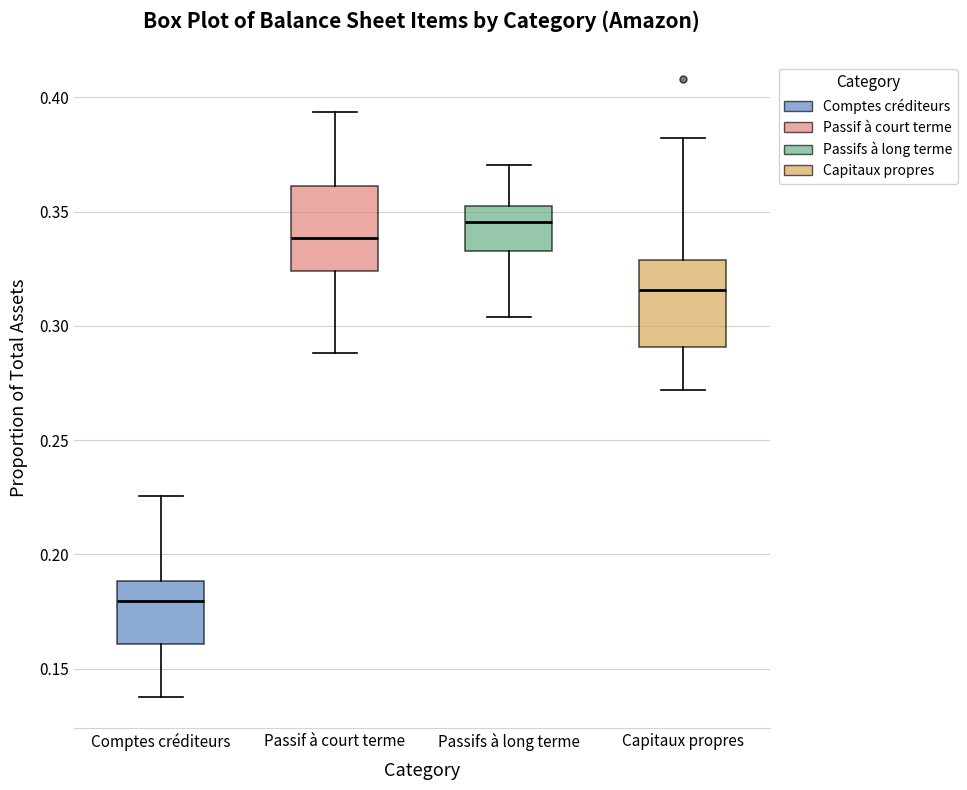

Reading left to right, transcribe this box plot: for each box, give where its median line is, the range the box spans, and where its two whiskers end, as read against the y-axis. The values are not printed on the chart, so give them approximately, as read against the axis.

Comptes créditeurs: median 0.180, box 0.160 to 0.190, whiskers 0.140 to 0.225
Passif à court terme: median 0.340, box 0.325 to 0.360, whiskers 0.290 to 0.395
Passifs à long terme: median 0.345, box 0.335 to 0.355, whiskers 0.305 to 0.370
Capitaux propres: median 0.315, box 0.290 to 0.330, whiskers 0.270 to 0.380